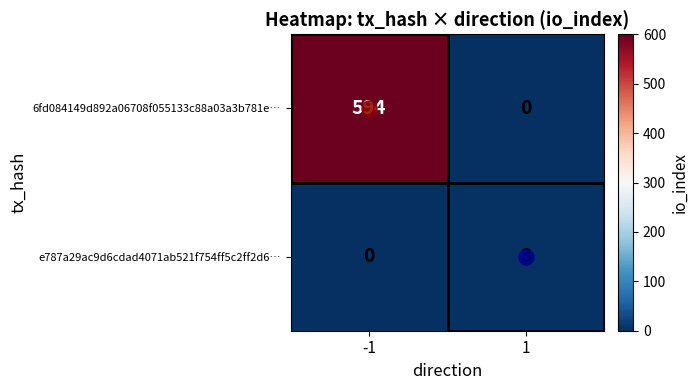

What is the difference between the highest and lowest values at 1?

3